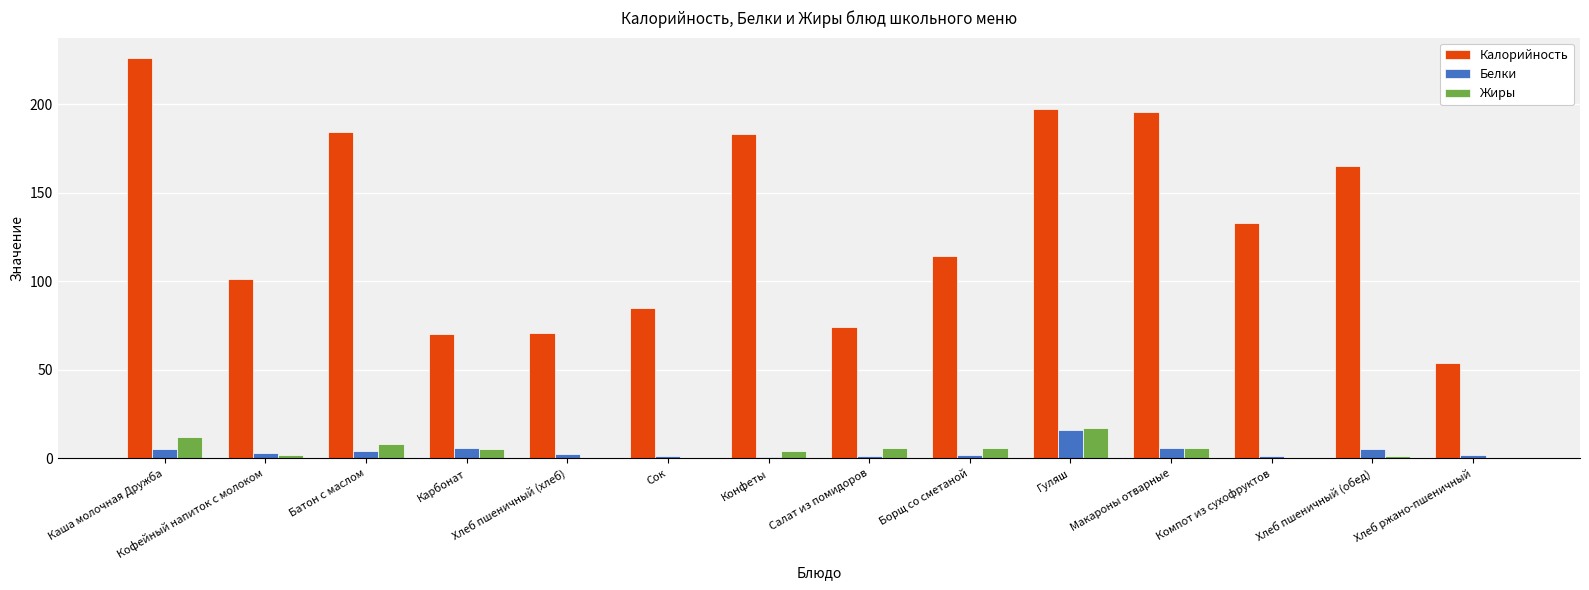

What is the greatest value displayed?

226.2